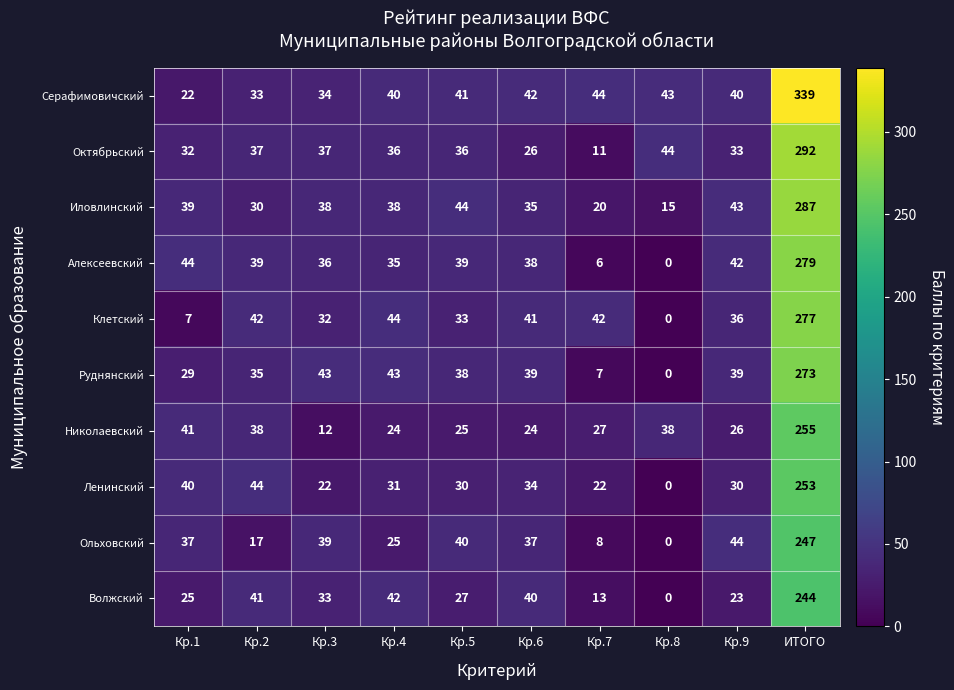

What is the approximate value of Ленинский at Кр.9?

30